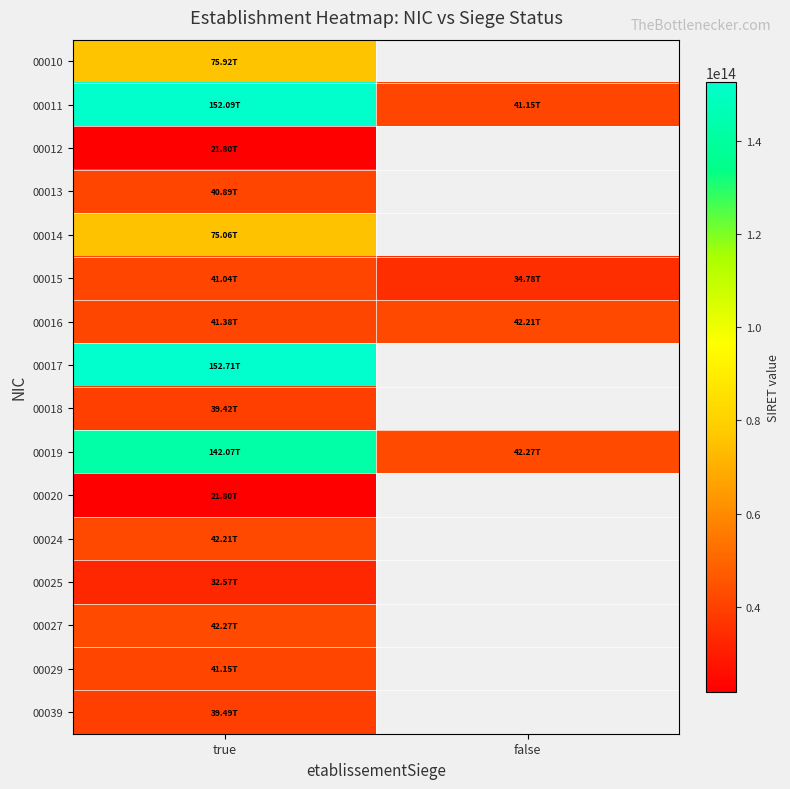

How many distinct data groups are displayed?

16